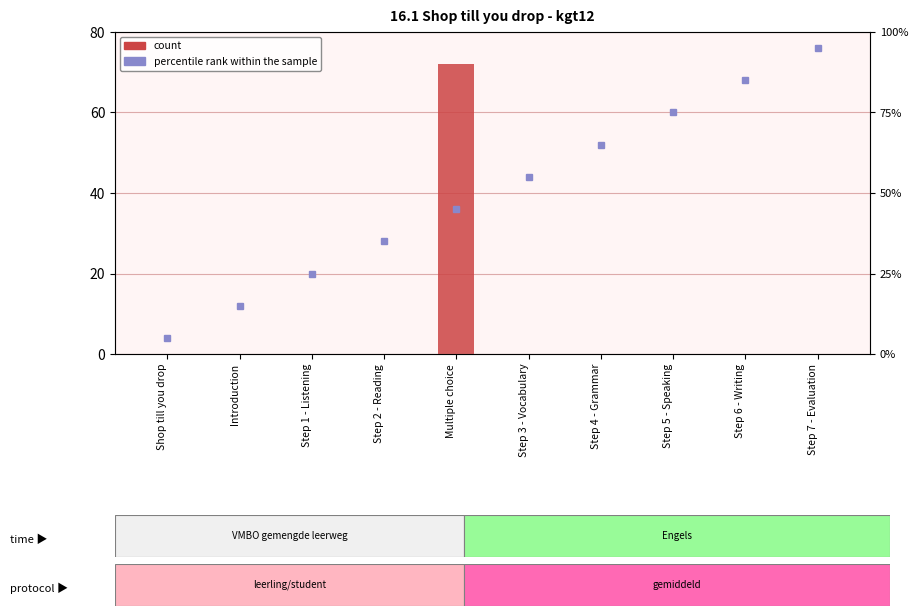

Rank the series by their maximum value, from lowest to highest.

count, percentile rank within the sample